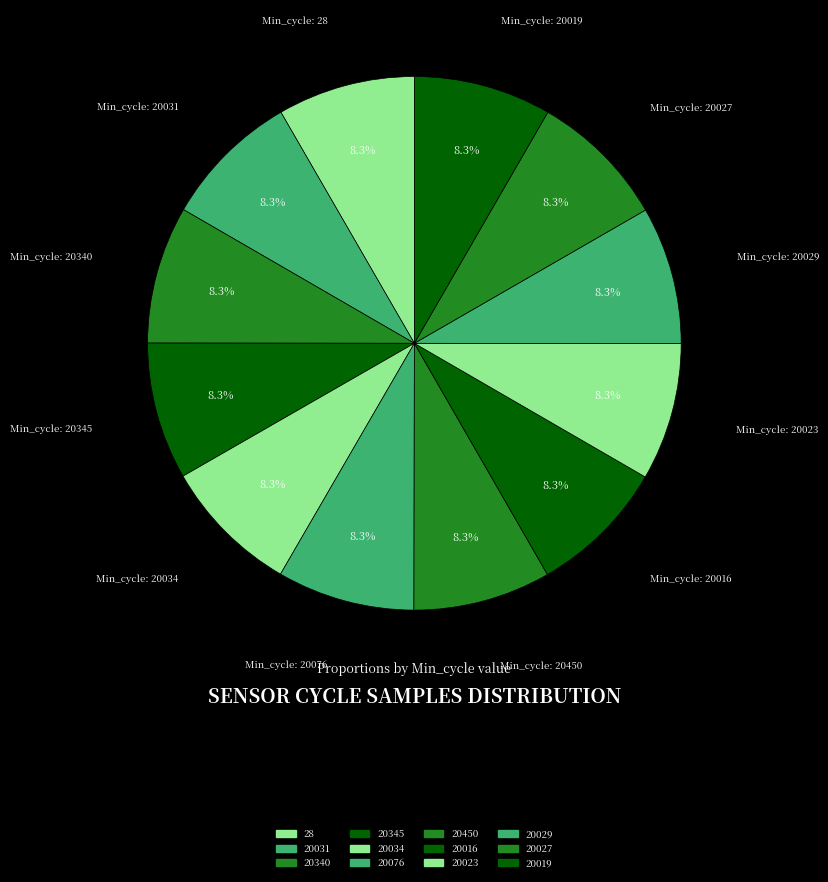

To the nearest percent, what is the combined percentage of 20016 and 20340?

17%